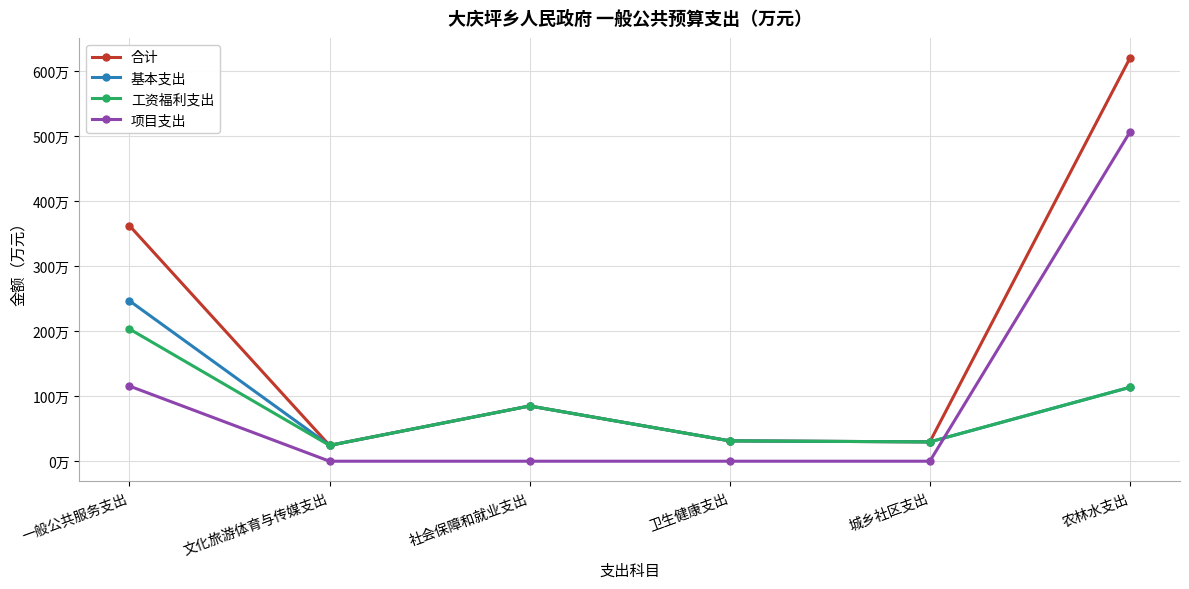

List the labels in order of 基本支出 value, smallest first.

文化旅游体育与传媒支出, 城乡社区支出, 卫生健康支出, 社会保障和就业支出, 农林水支出, 一般公共服务支出